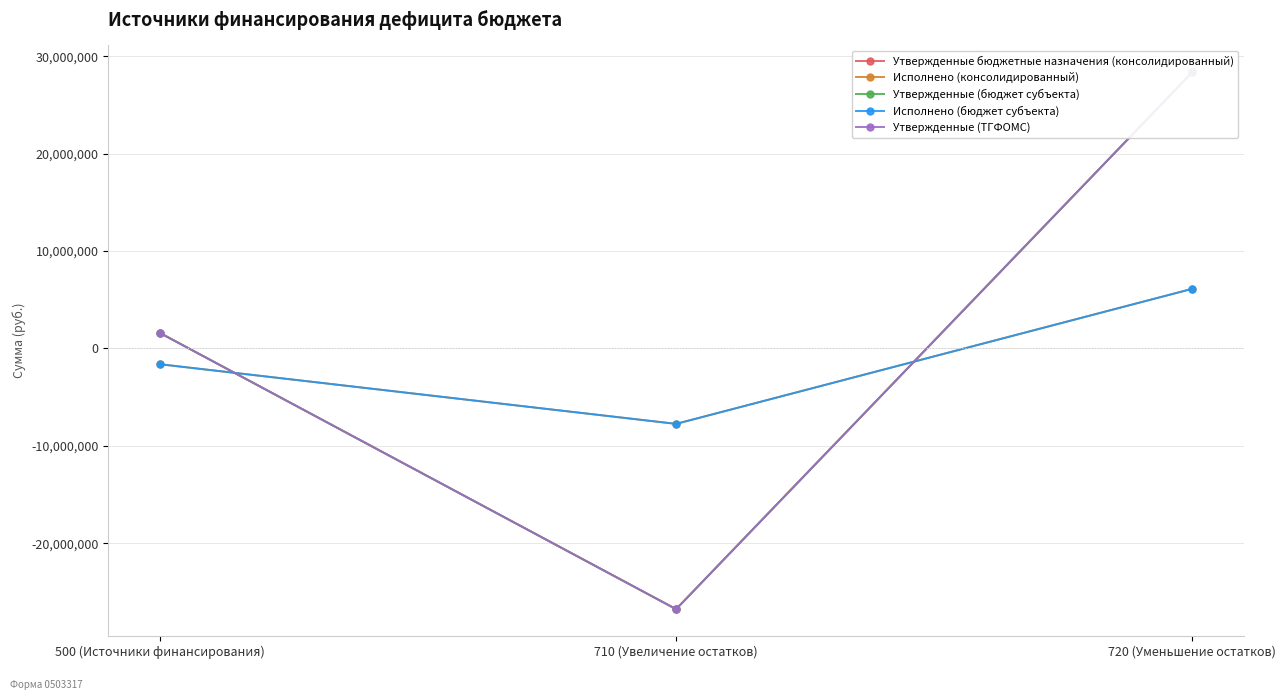

At which label does Утвержденные (ТГФОМС) first exceed 1593200?

720 (Уменьшение остатков)